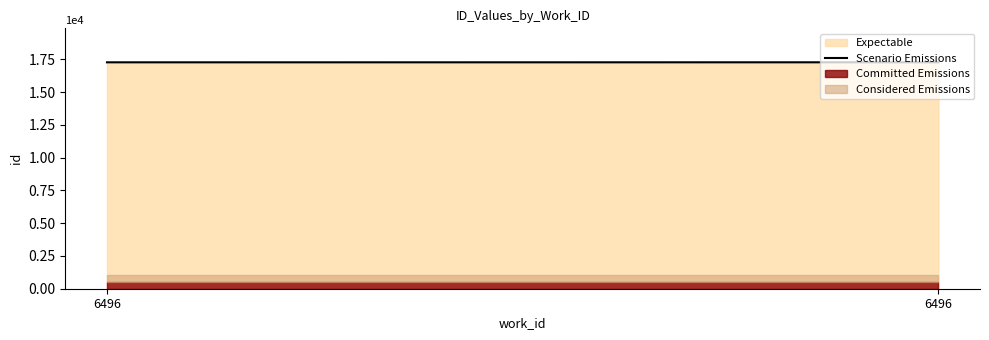

What value does the data have at 6496?

17277